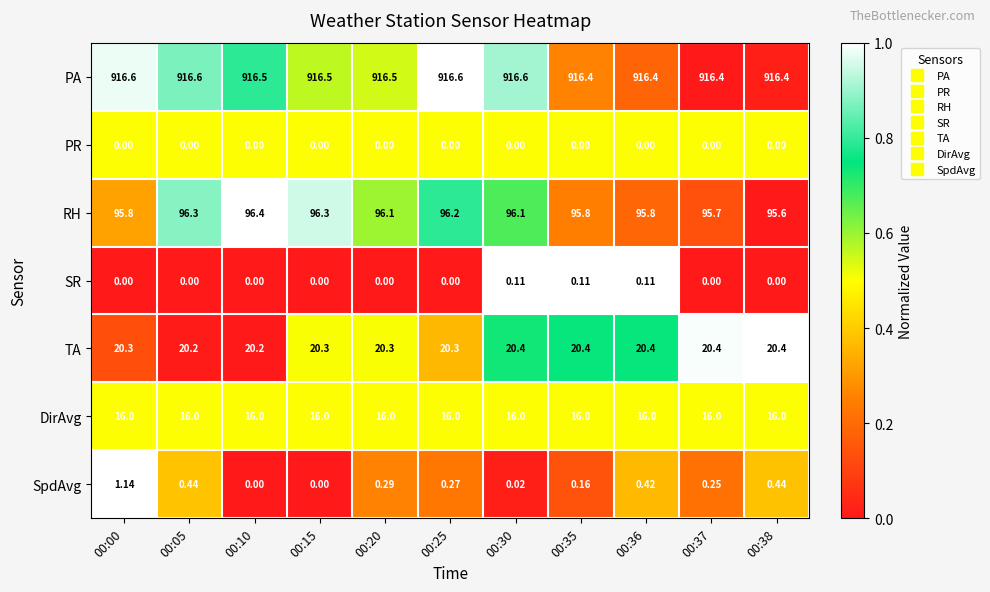

Rank the series at 00:30 from lowest to highest value.

PR, SpdAvg, SR, DirAvg, TA, RH, PA